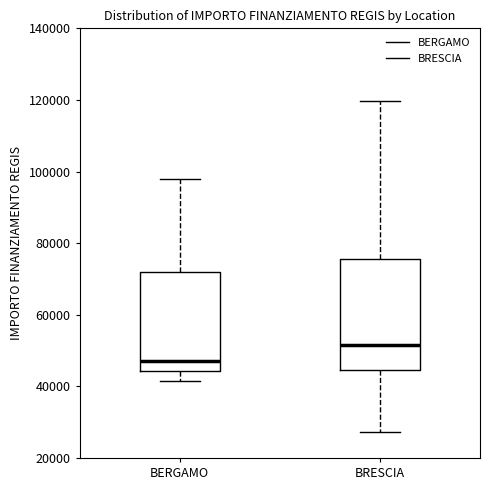

Where does the upper whisker of the box for BRESCIA end on the y-axis? The values are not printed on the chart, so give them approximately, as read against the axis.

120000